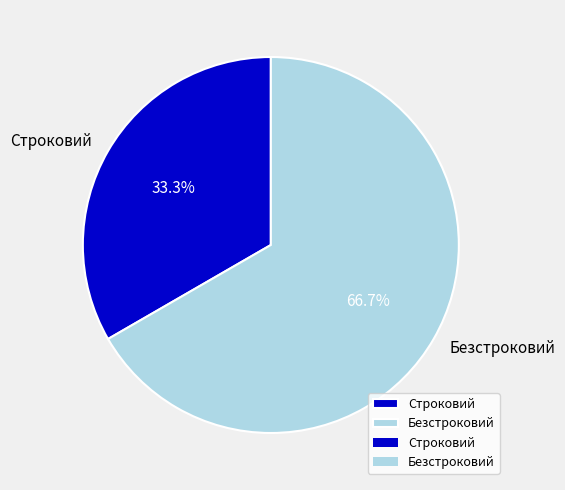

Approximately how many times larger is the value at Безстроковий compared to Строковий?

2.0